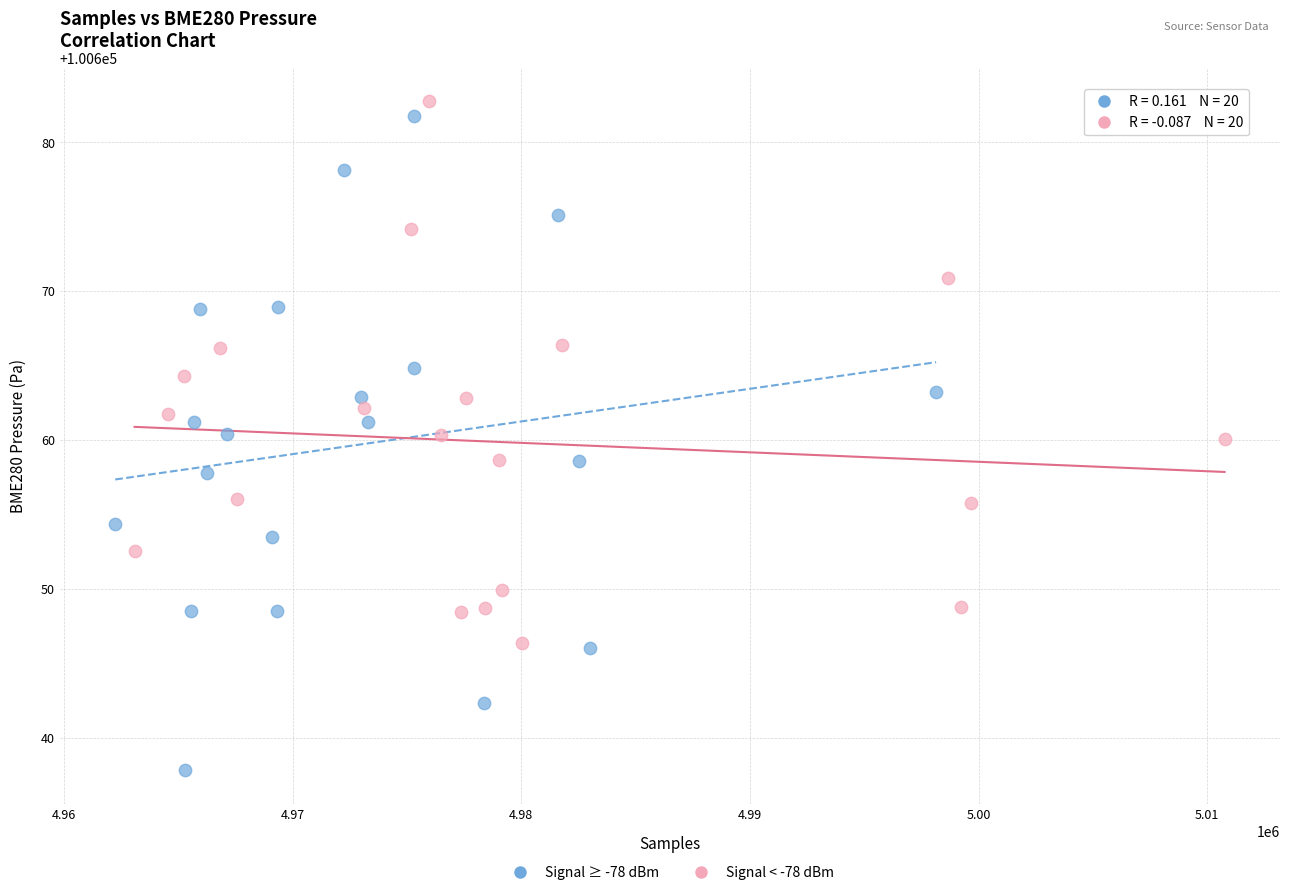

Which series contains the lowest Y value?

Signal ≥ -78 dBm